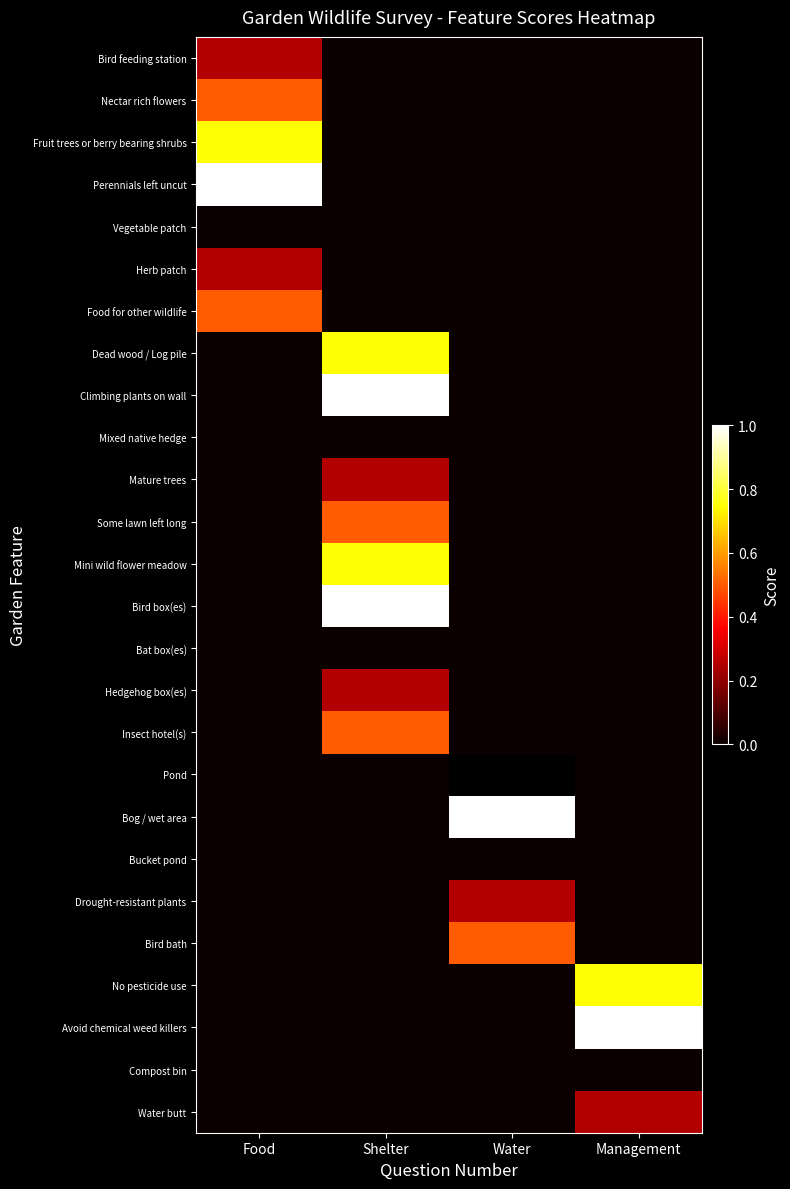

List the series in order of their peak value, lowest first.

Vegetable patch, Mixed native hedge, Bat box(es), Pond, Bucket pond, Compost bin, Bird feeding station, Herb patch, Mature trees, Hedgehog box(es), Drought-resistant plants, Water butt, Nectar rich flowers, Food for other wildlife, Some lawn left long, Insect hotel(s), Bird bath, Fruit trees or berry bearing shrubs, Dead wood / Log pile, Mini wild flower meadow, No pesticide use, Perennials left uncut, Climbing plants on wall, Bird box(es), Bog / wet area, Avoid chemical weed killers